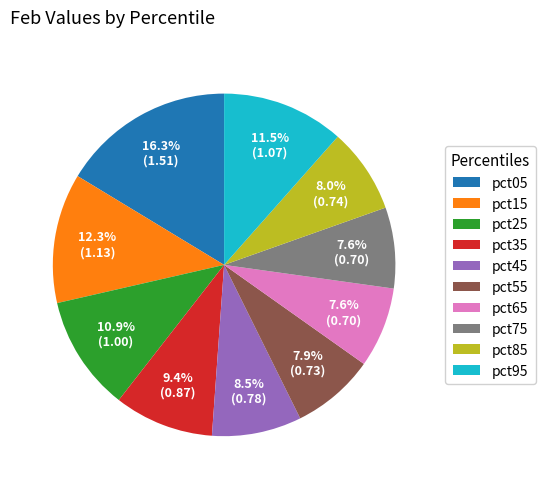

How many segments does this pie chart have?

10